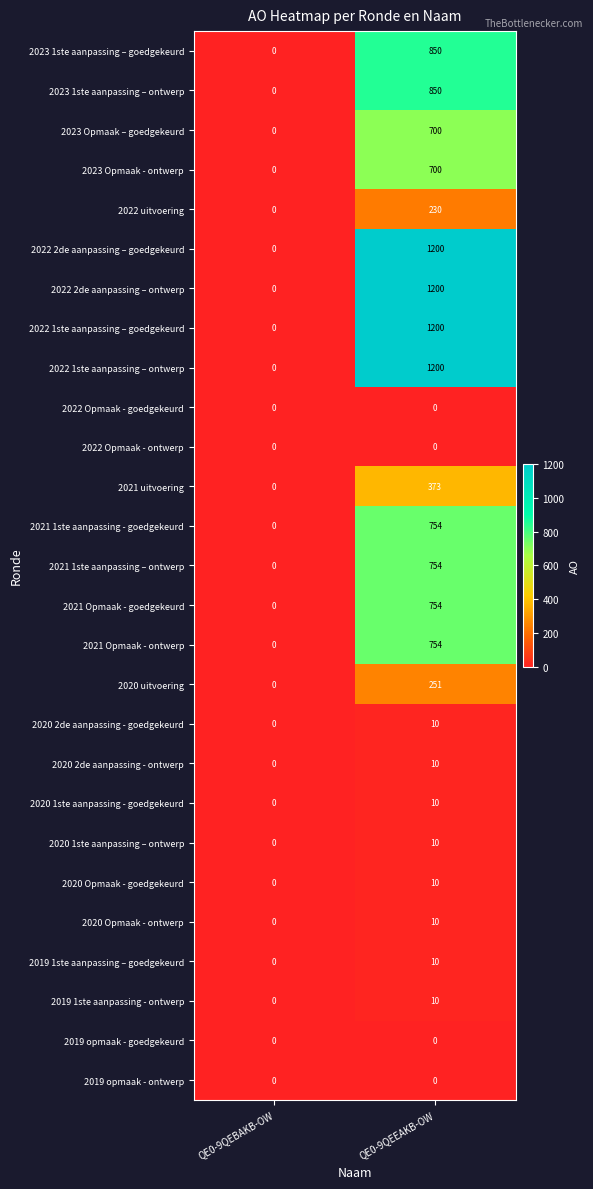

At which category does the chart reach its peak across all series?

QE0-9QEEAKB-OW